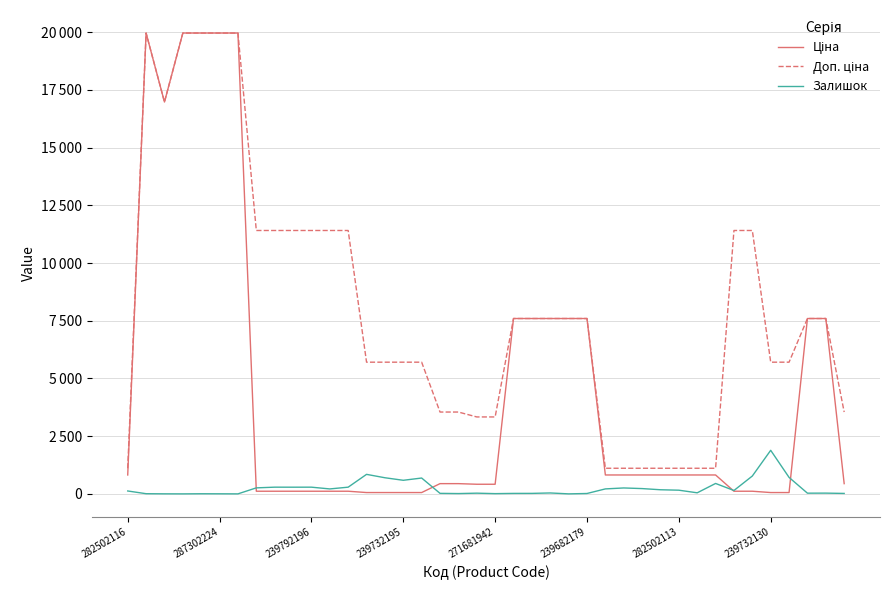

Does the chart have visible grid lines?

Yes